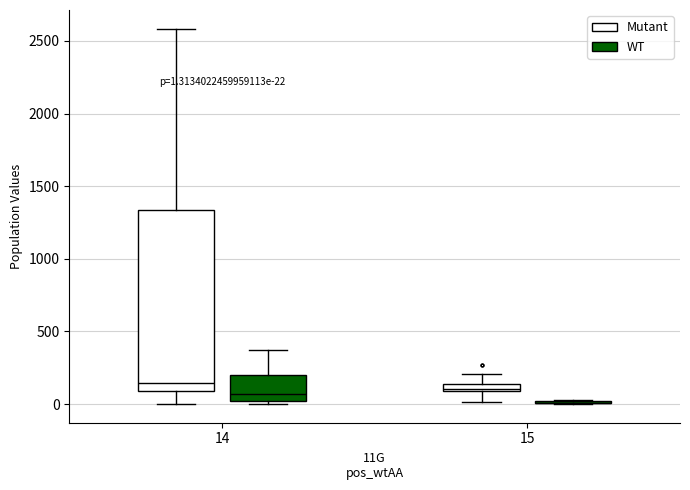

Comparing the boxes themselves (not the whiskers), which one is the tallest?

14 (Mutant)